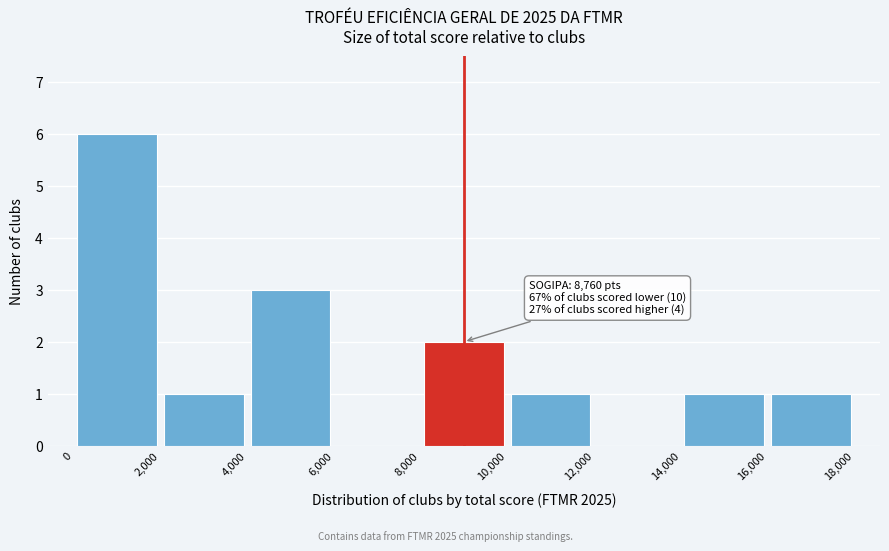

Over which range of the x-axis is the bar tallest?

0 to 2,000